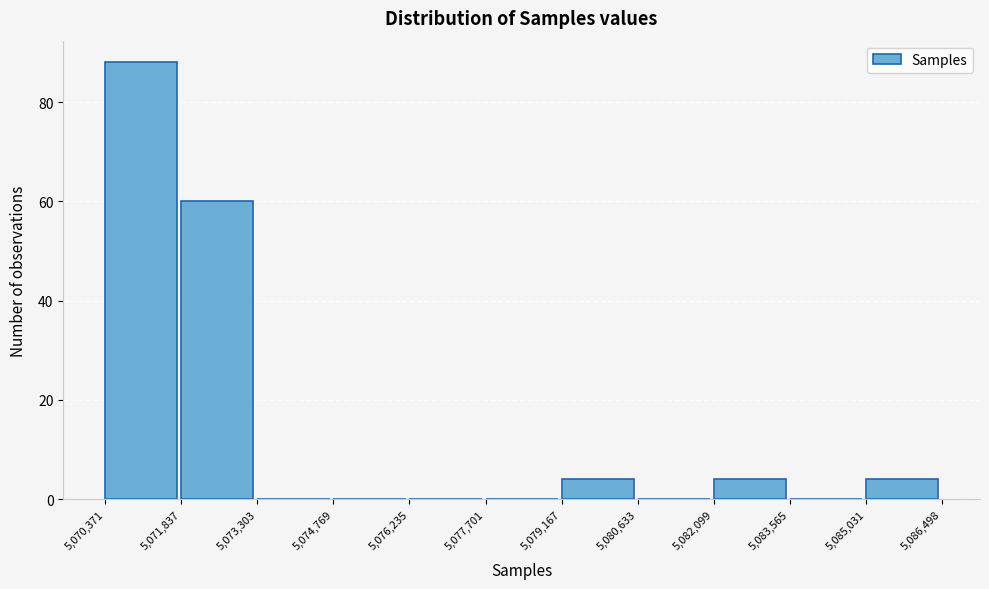

What is the height of the bar covering 5,070,371 to 5,071,837 on the x-axis? The values are not printed on the chart, so give them approximately, as read against the axis.

88